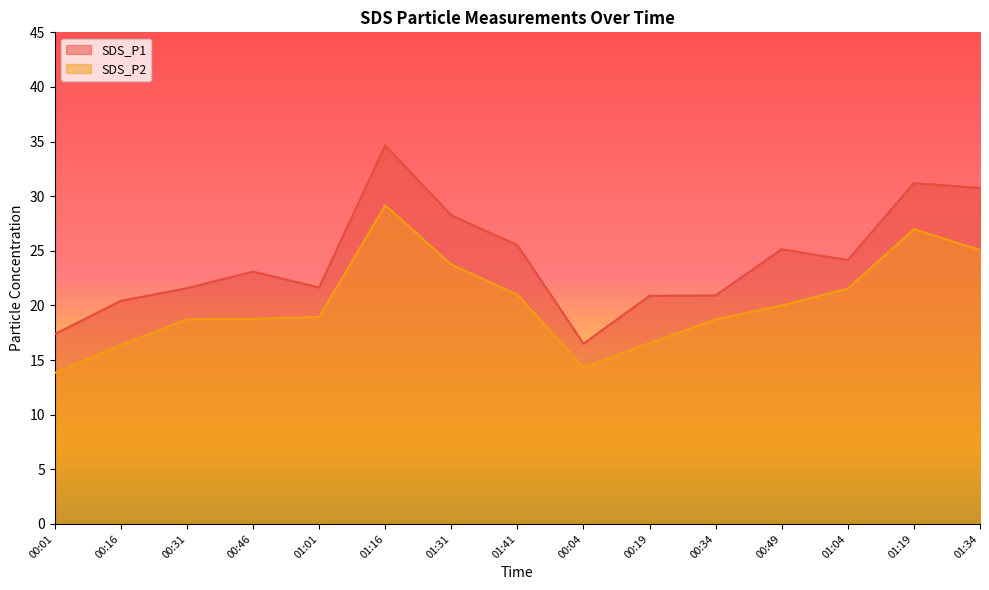

What position from the left is 01:41?

8